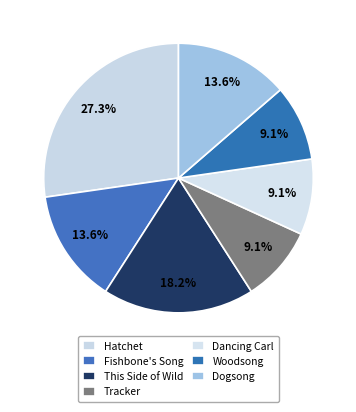

Is Dogsong the majority of the pie?

No